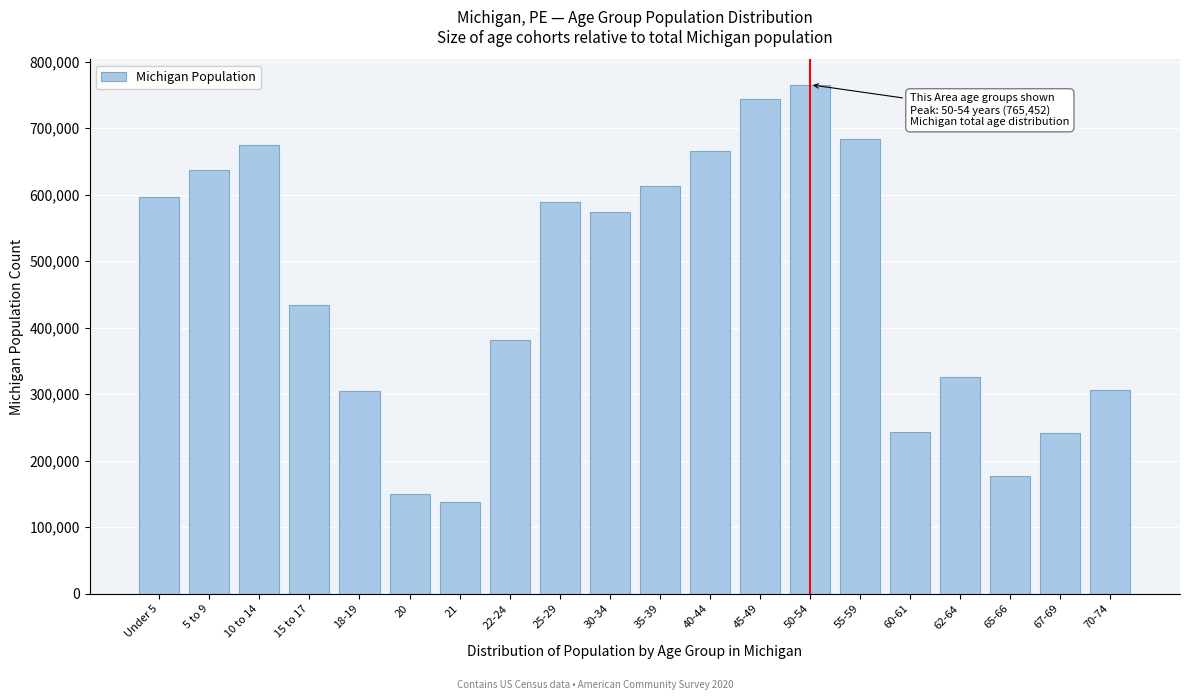

What is the difference between the maximum and minimum values?

626968